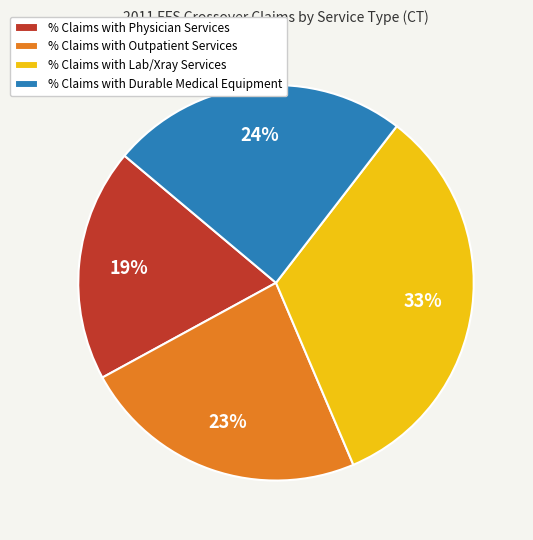

To the nearest percent, what is the difference between the largest and smallest slice percentages?

14%